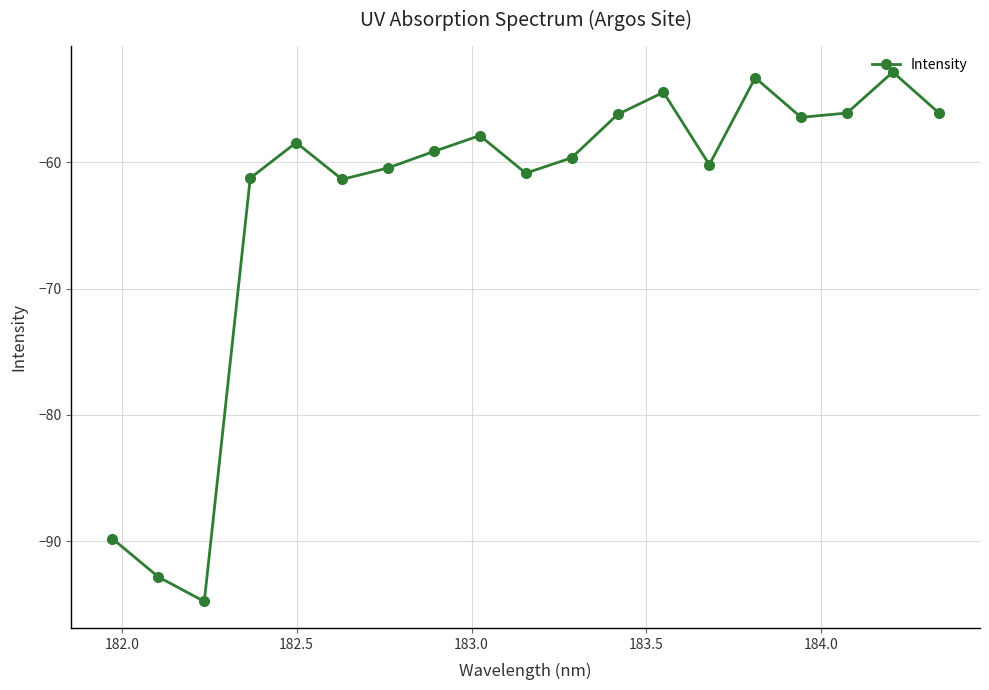

What is the maximum value shown in the chart?

-52.9